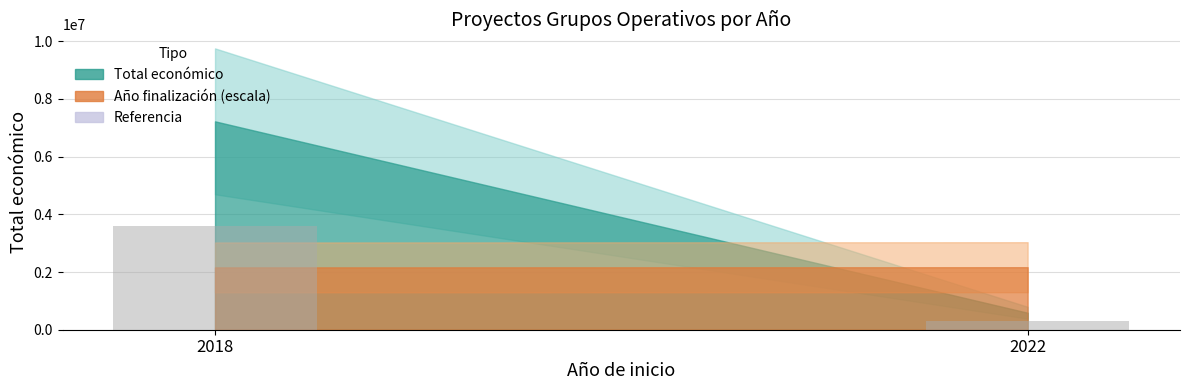

Does the chart contain any negative values?

No